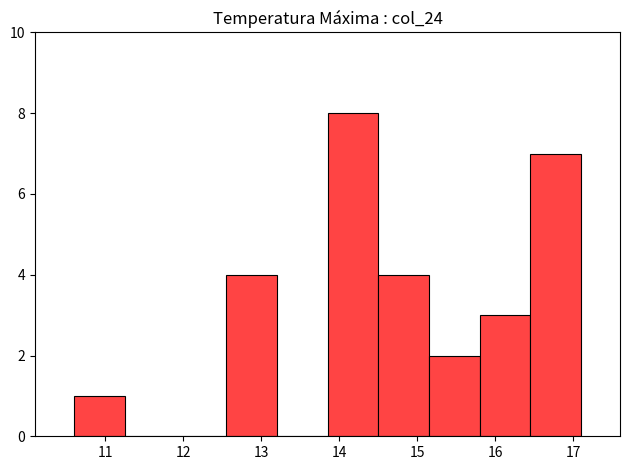

Over which range of the x-axis is the bar tallest?

13.85 to 14.50